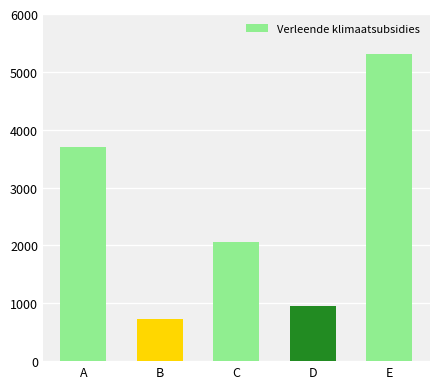

How many values are below 2053539?

2